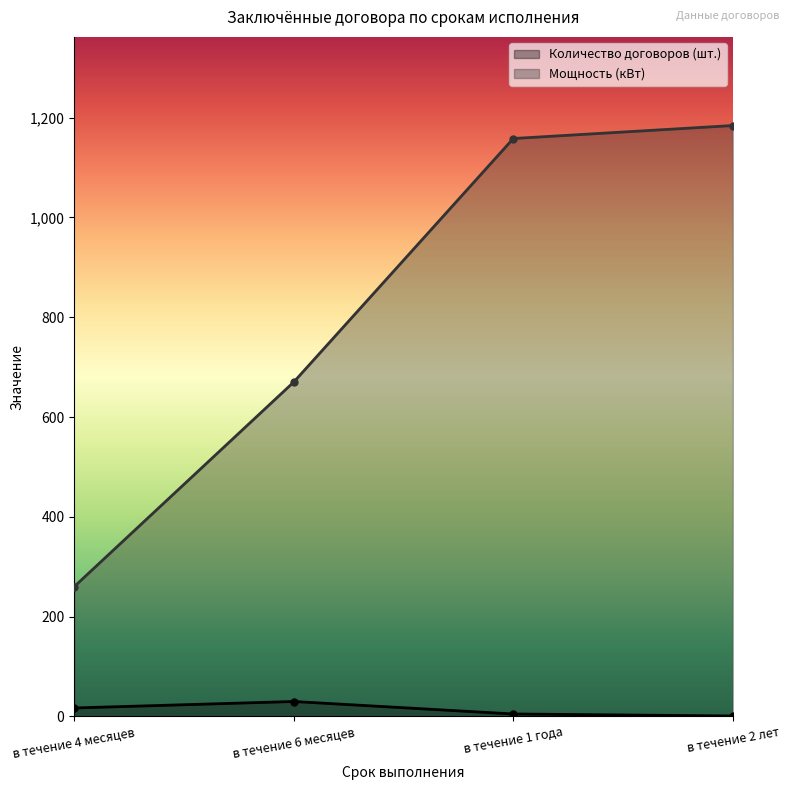

What is the label of the 3rd point from the right?

в течение 6 месяцев